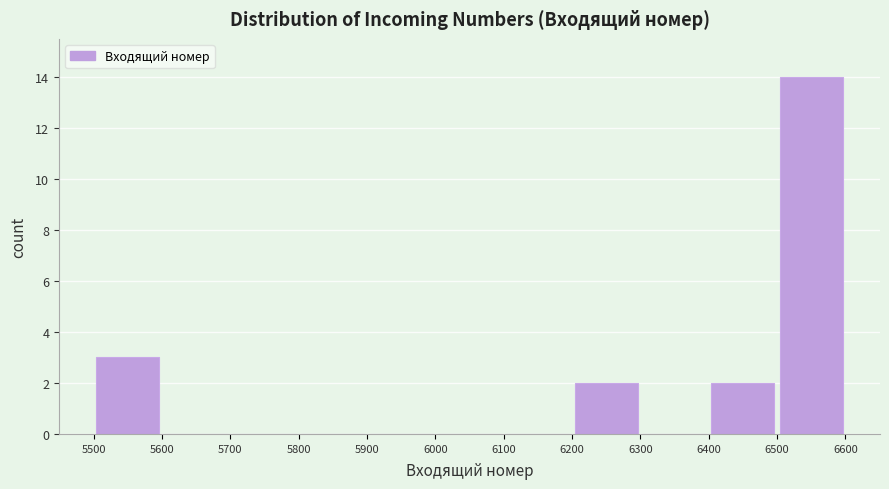

Over which range of the x-axis is the bar tallest?

6500 to 6600